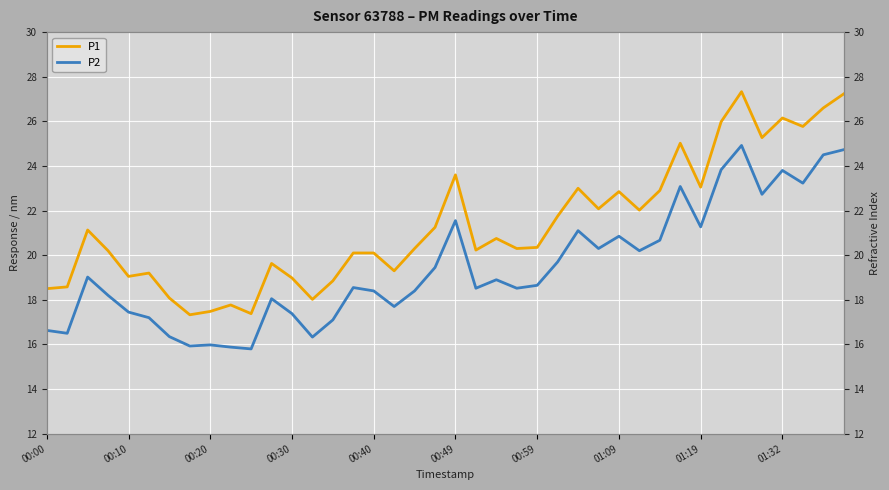

Reading left to right, extract all data points from this chart.

P1: 18.5	18.6	21.1	20.2	19.1	19.2	18.1	17.3	17.5	17.8	17.4	19.6	19.0	18.0	18.9	20.1	20.1	19.3	20.3	21.2	23.6	20.2	20.8	20.3	20.4	21.8	23.0	22.1	22.9	22.0	22.9	25.0	23.1	26.0	27.3	25.3	26.1	25.8	26.6	27.2
P2: 16.6	16.5	19.0	18.2	17.4	17.2	16.4	15.9	16.0	15.9	15.8	18.1	17.4	16.3	17.1	18.6	18.4	17.7	18.4	19.4	21.6	18.5	18.9	18.5	18.6	19.7	21.1	20.3	20.9	20.2	20.7	23.1	21.3	23.8	24.9	22.7	23.8	23.2	24.5	24.7